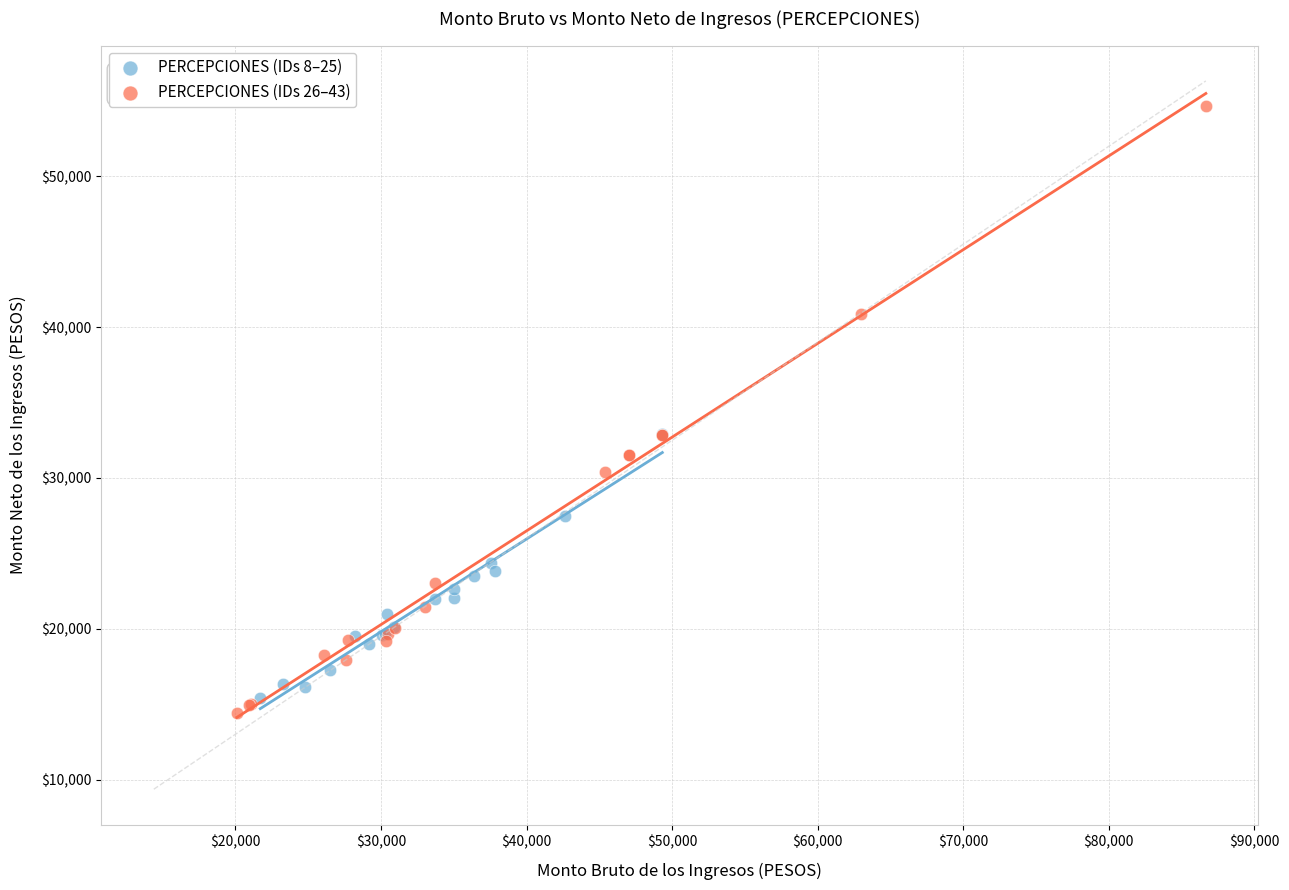

Which series reaches the maximum Y coordinate?

PERCEPCIONES (IDs 26–43)